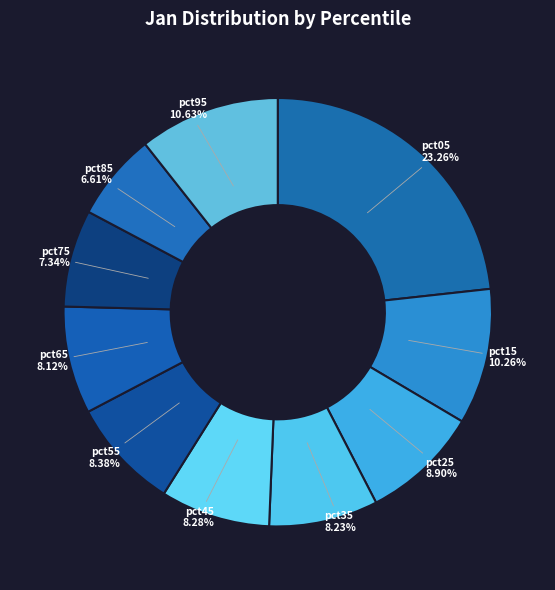

What is the smallest slice in the pie chart?

pct85